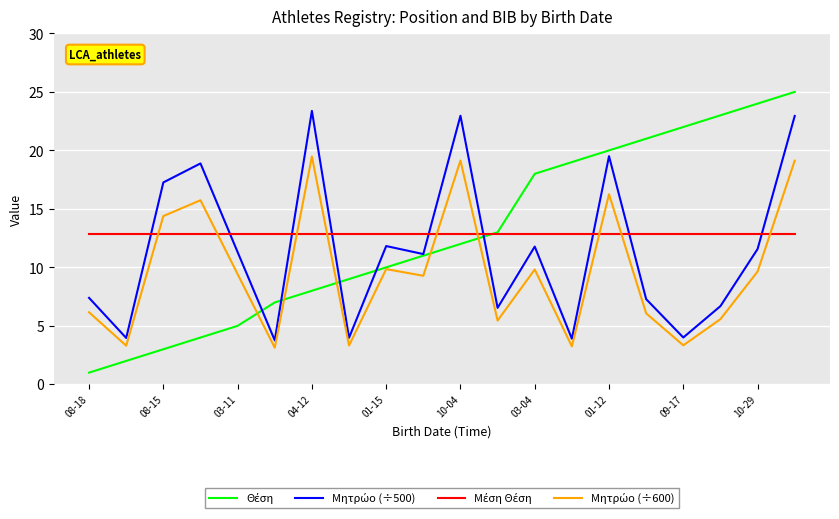

What is the greatest value displayed?

25.0